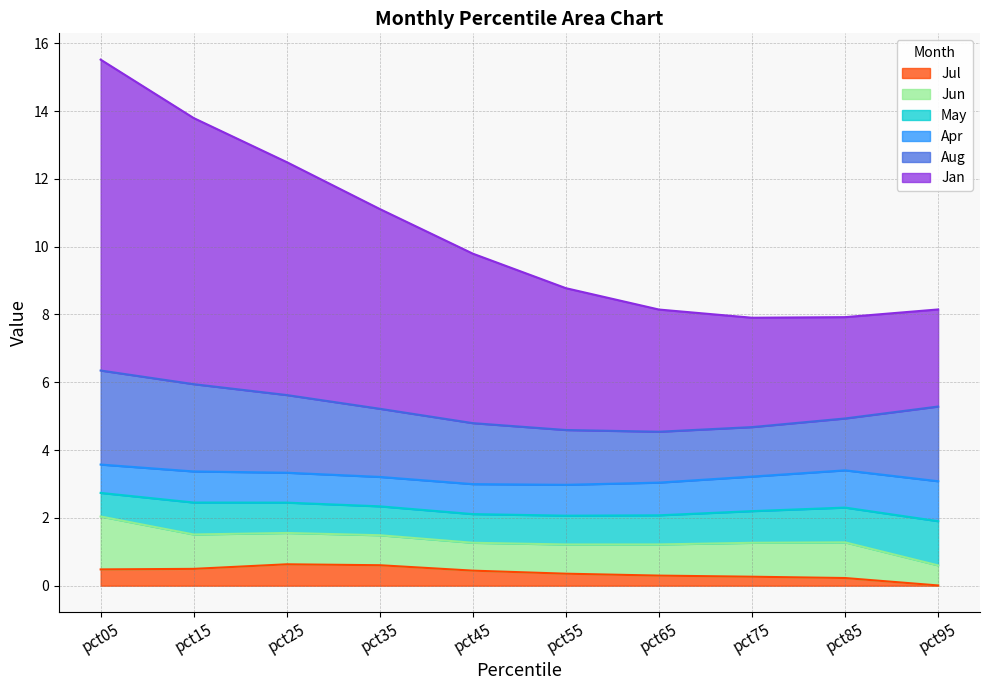

Does the chart have visible grid lines?

Yes